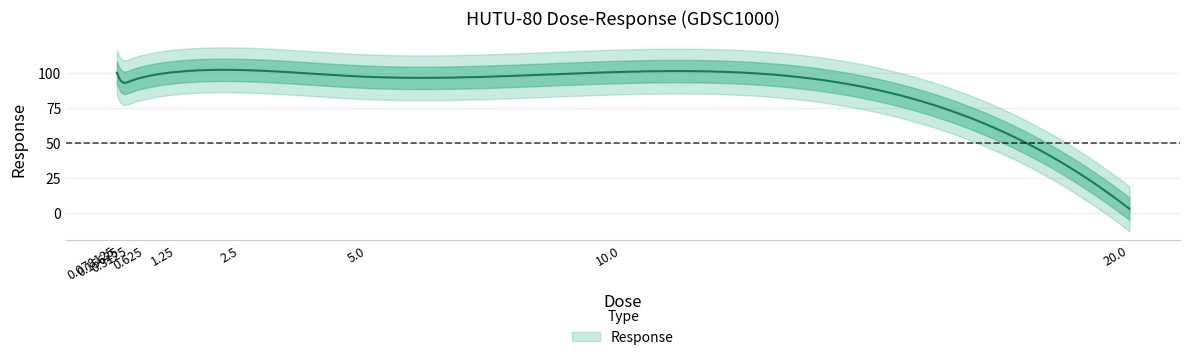

What is the value of the 9th point from the left?

2.8